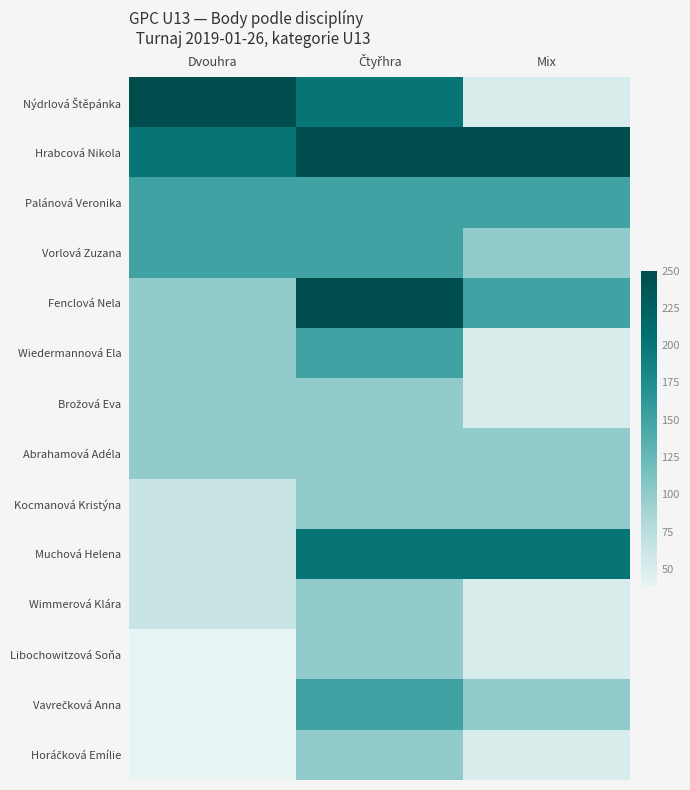

What is the maximum value shown in the chart?

250